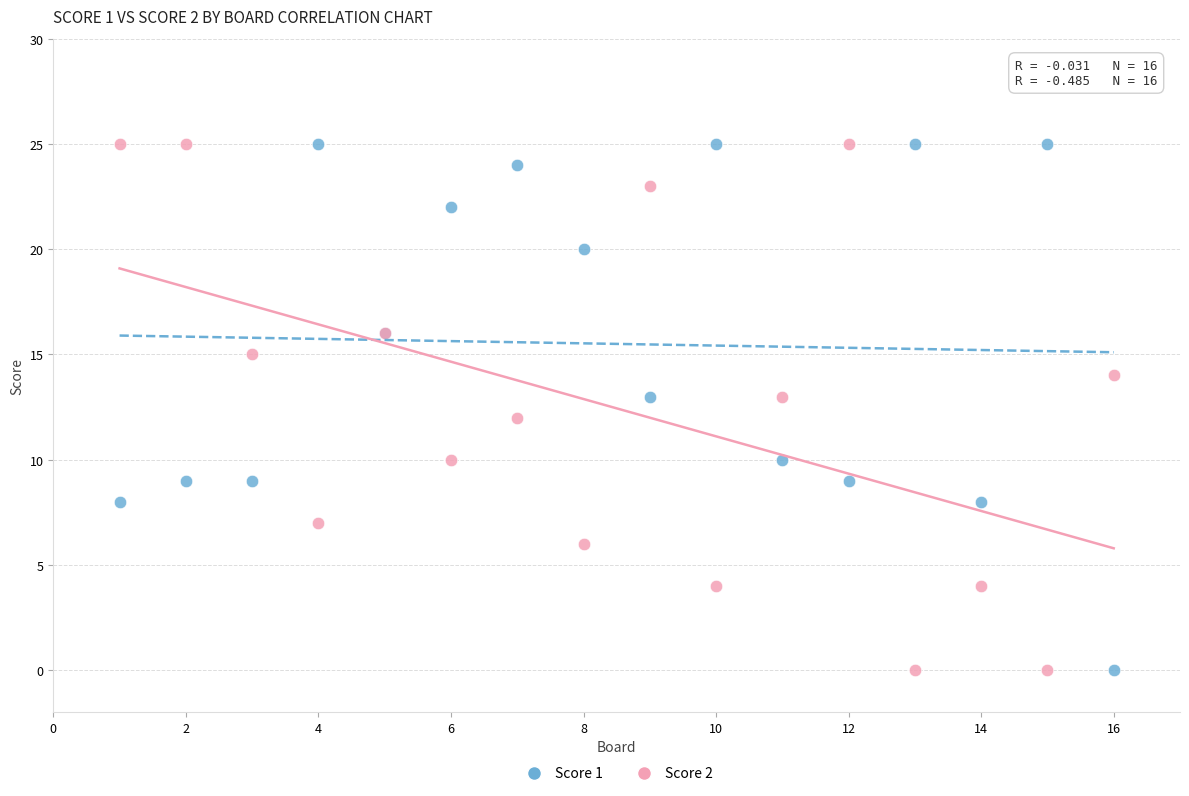

What is the X range (max minus min) for the scatter plot?

15